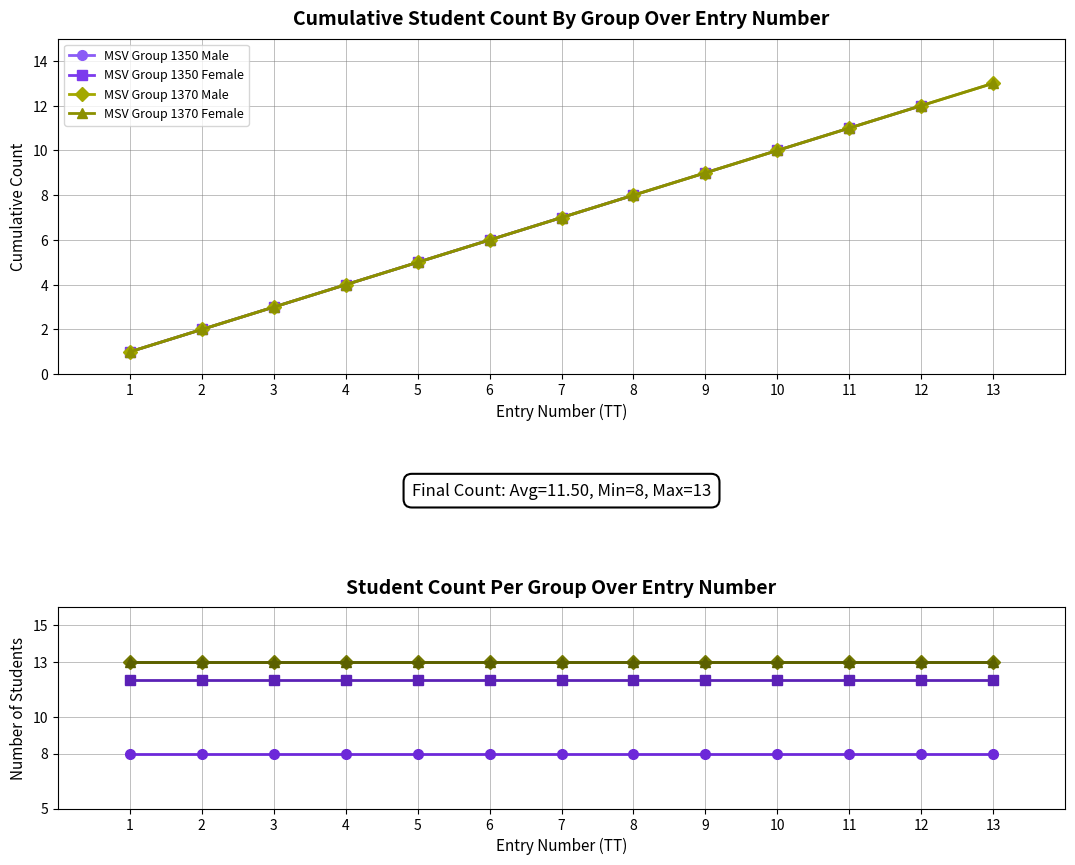

The value of MSV Group 1350 Male at 11 is 12. True or false?

False